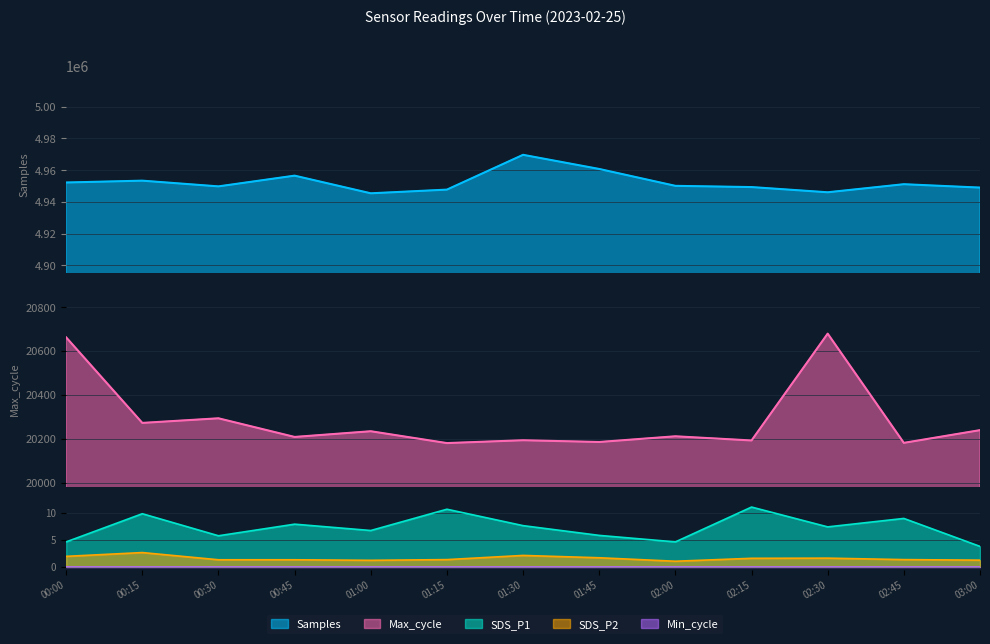

Where is the first local minimum for SDS_P1?

00:30